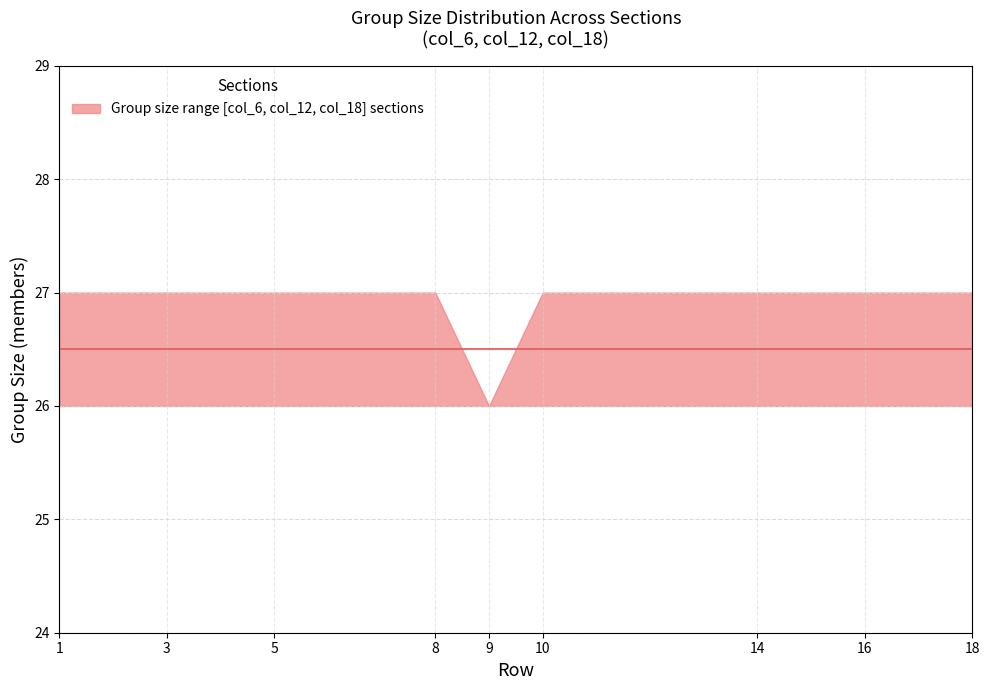

Which category has the highest value in the lower series?

18